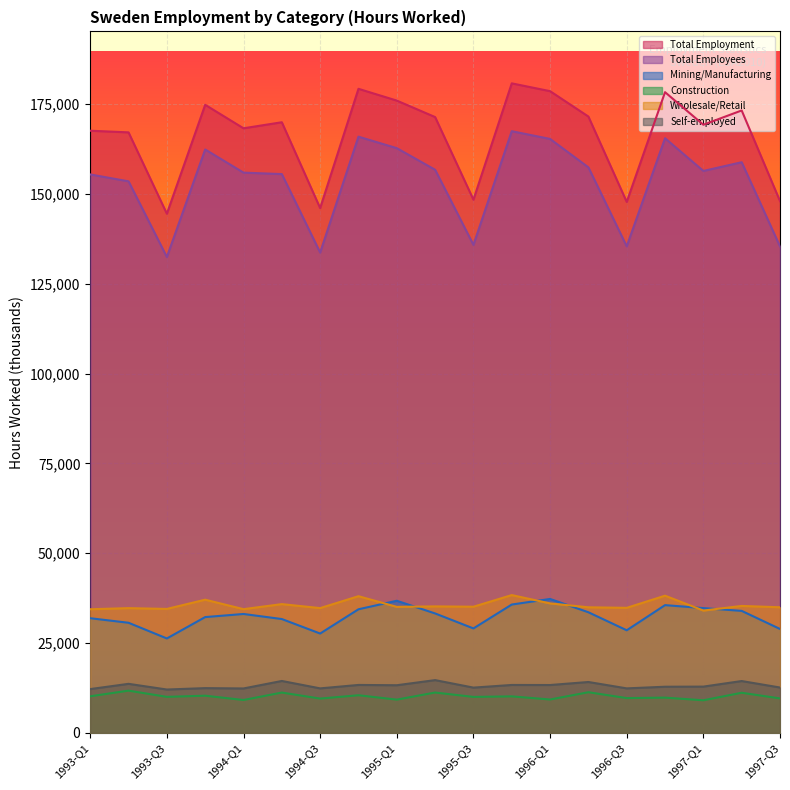

At which label is Construction closest to 10396?

1994-Q4